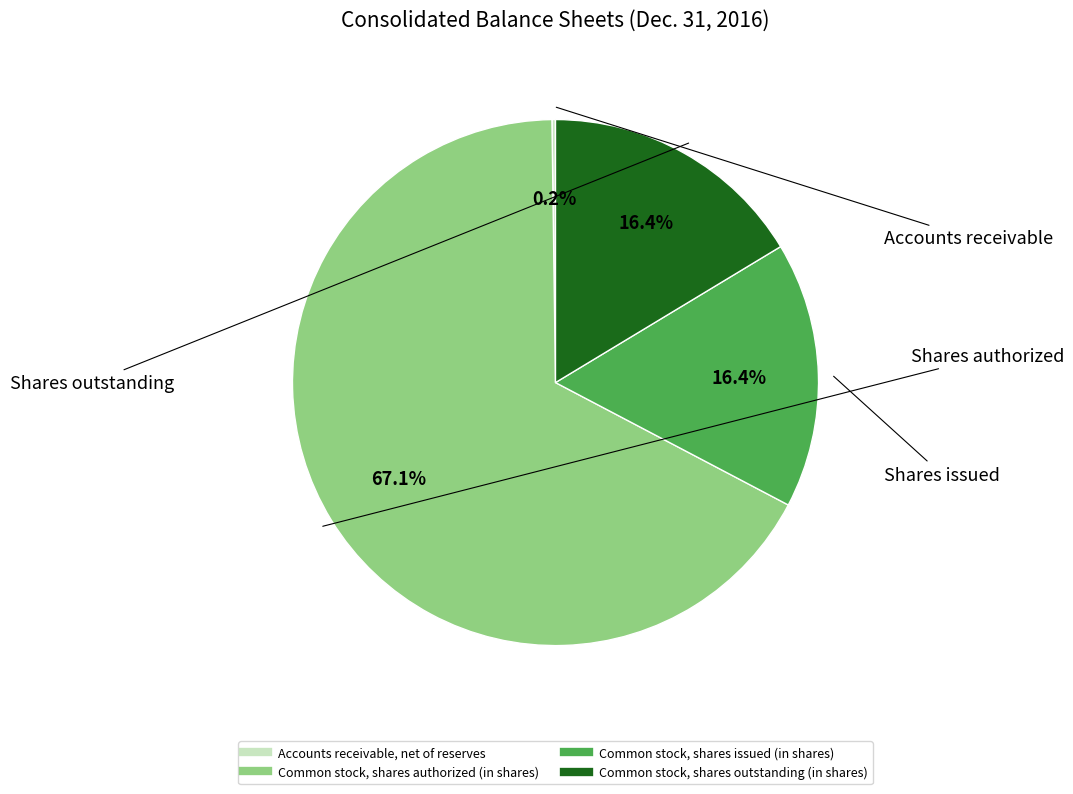

Which slice is the largest?

Common stock, shares authorized (in shares)